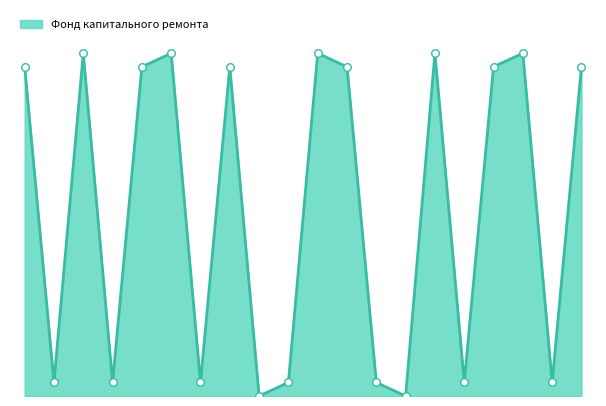

Does the chart have visible grid lines?

No